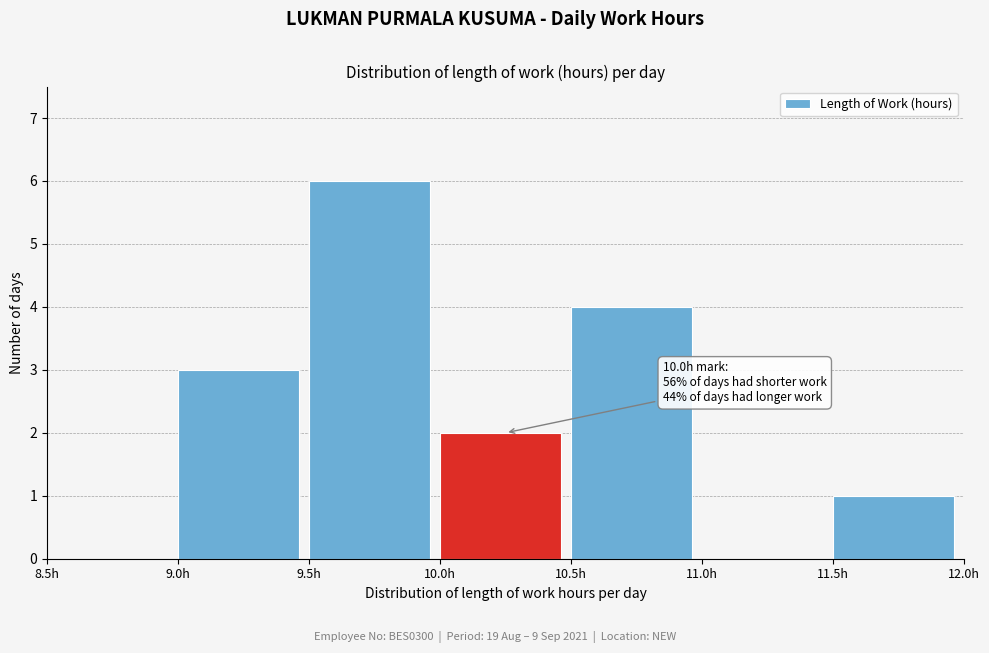

Which range on the x-axis has the tallest bar?

9.5 to 10.0